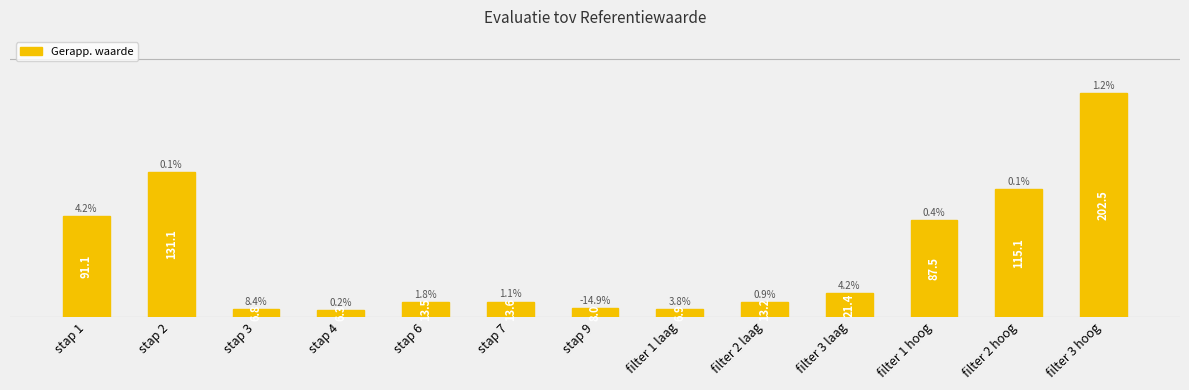

Reading right to left, transcribe all the data shown in this chart.

filter 3 hoog=202.5	filter 2 hoog=115.1	filter 1 hoog=87.5	filter 3 laag=21.4	filter 2 laag=13.2	filter 1 laag=6.9	stap 9=8.0	stap 7=13.6	stap 6=13.5	stap 4=6.3	stap 3=6.8	stap 2=131.1	stap 1=91.1